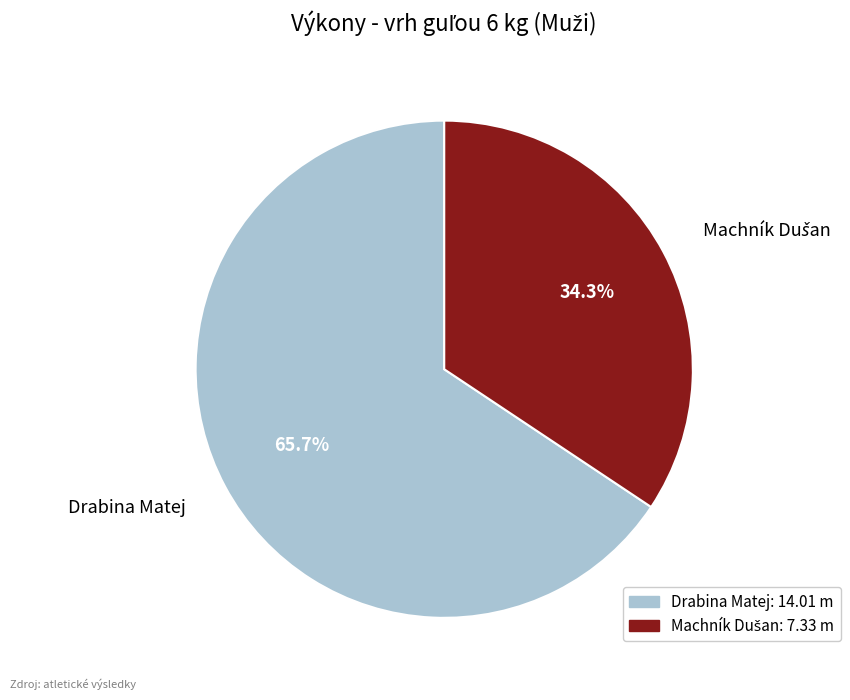

How many segments does this pie chart have?

2